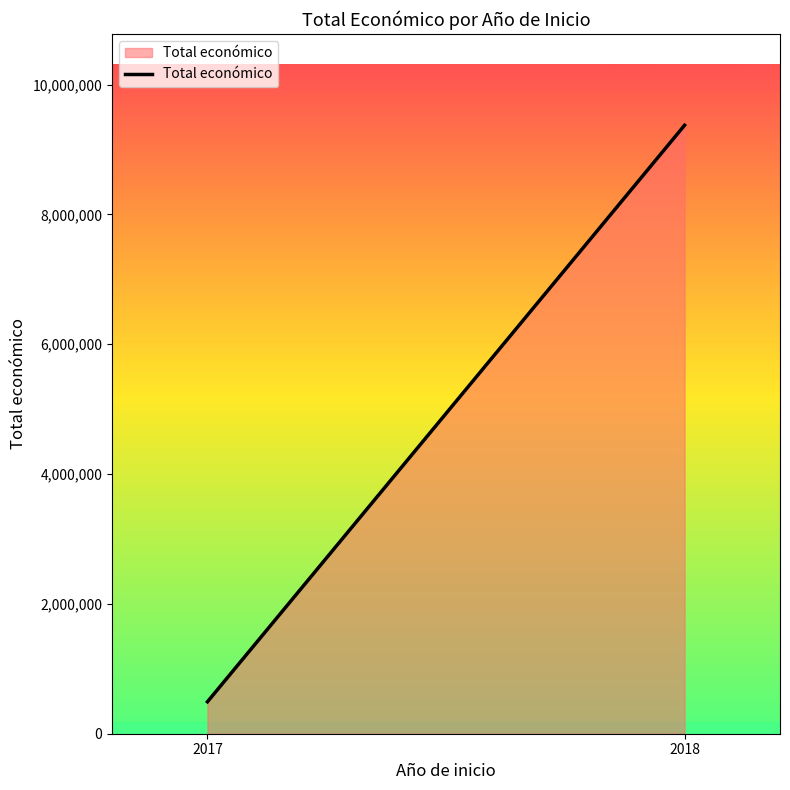

How many values are below 9374186?

1